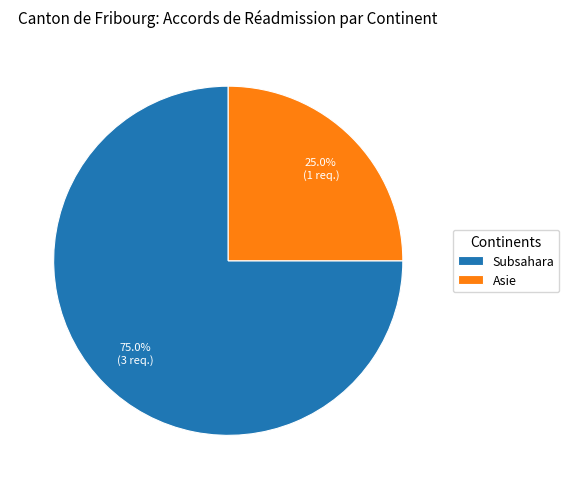

Count the number of slices in the pie.

2